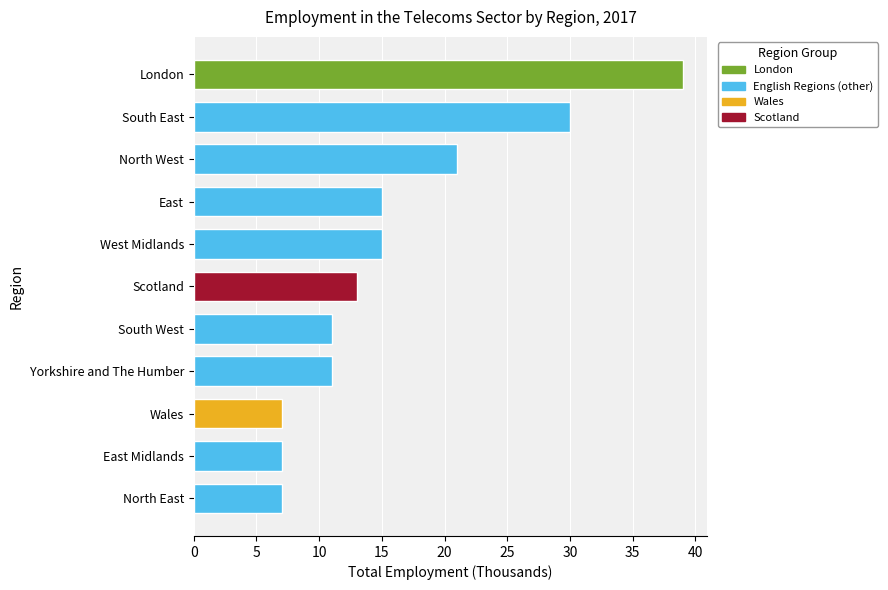

What is the change in value from South West to London?

+28